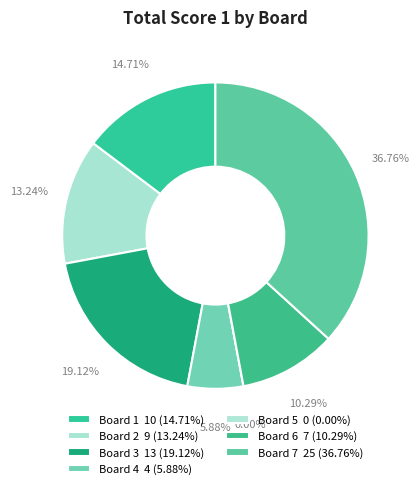

The 4 slice represents 1% of the pie. True or false?

False